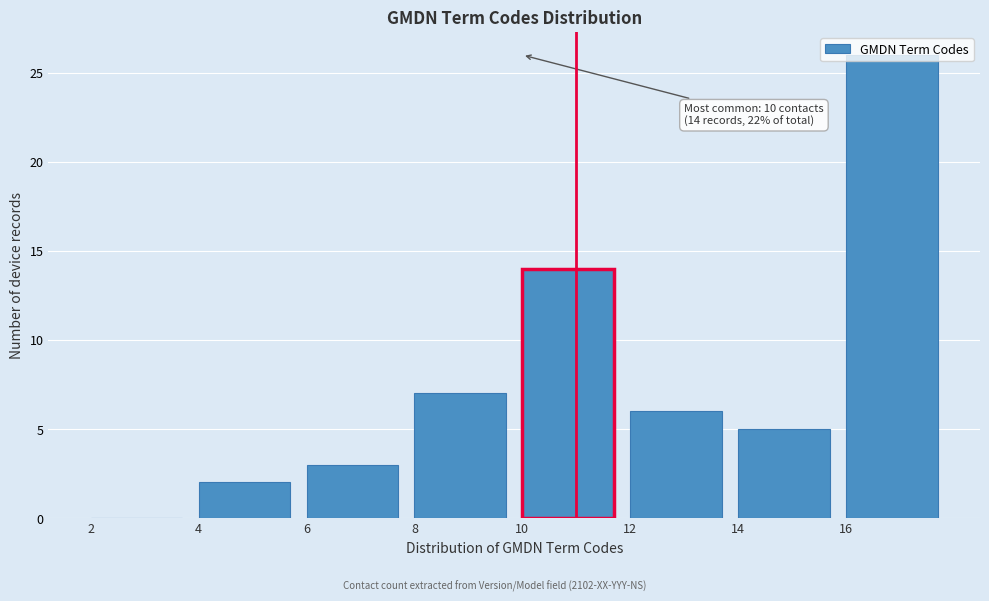

Which range on the x-axis has the tallest bar?

16 to 18